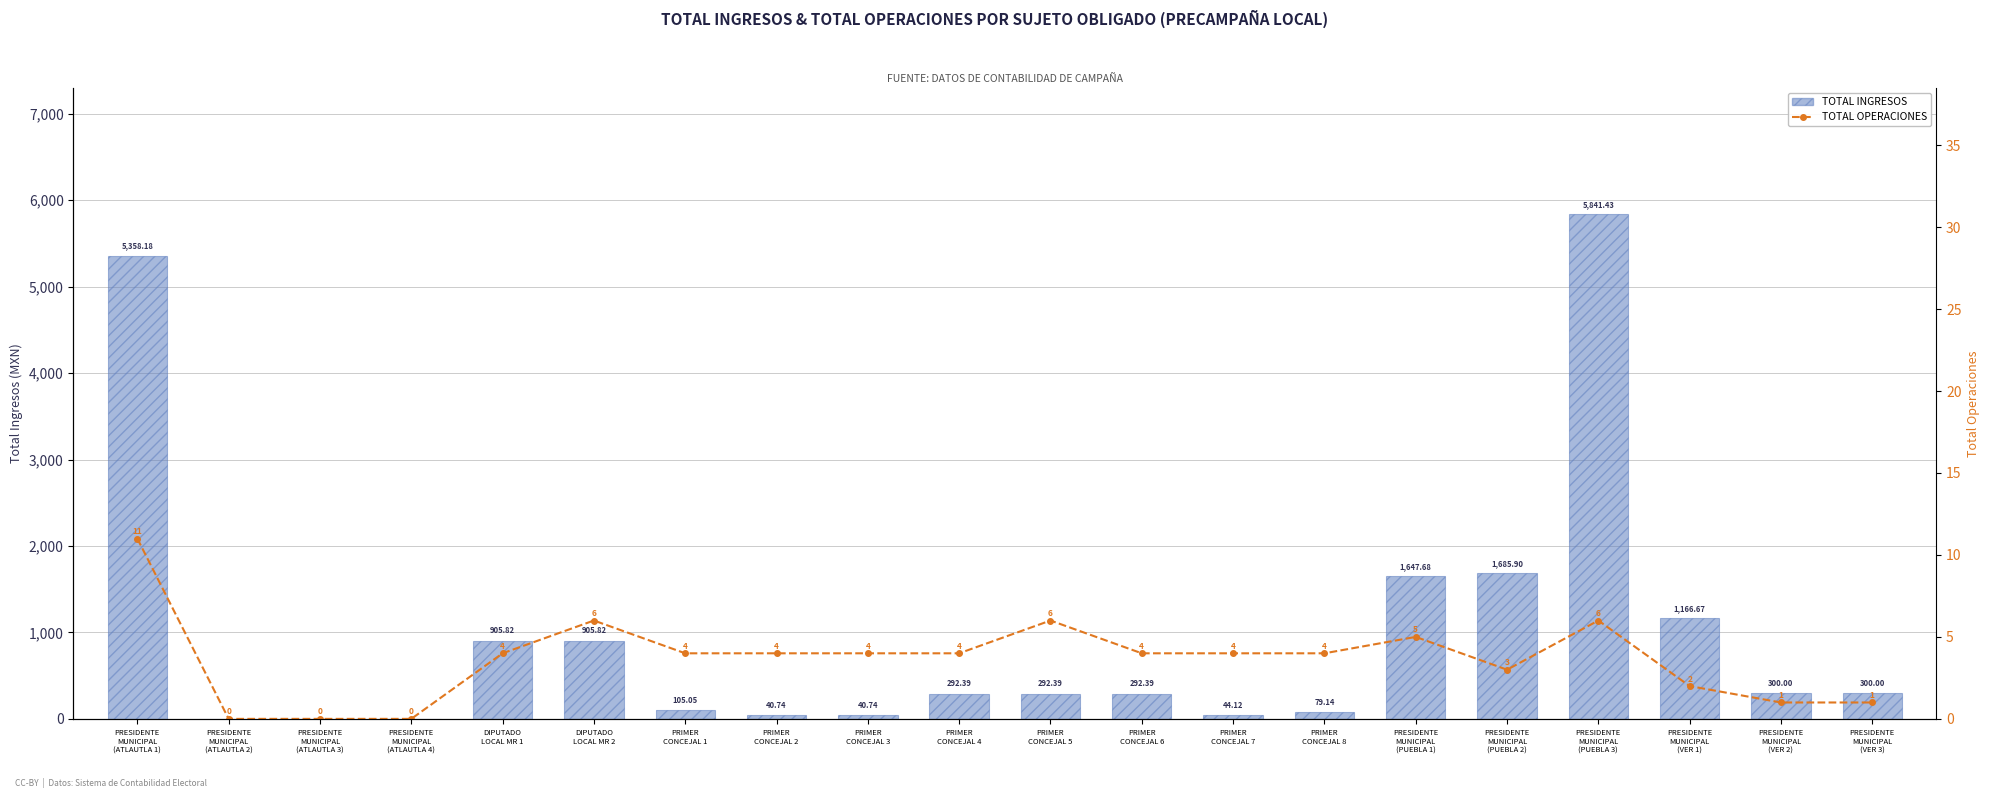

Rank the series by their maximum value, from lowest to highest.

TOTAL OPERACIONES, TOTAL INGRESOS